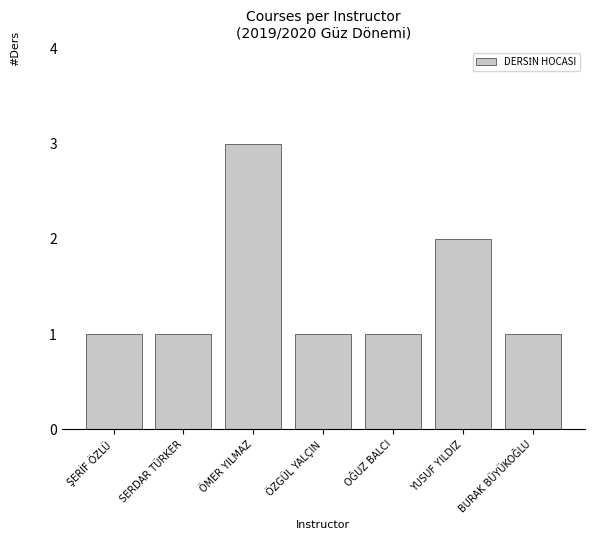

Which has a higher value, ÖMER YILMAZ or OĞUZ BALCI?

ÖMER YILMAZ